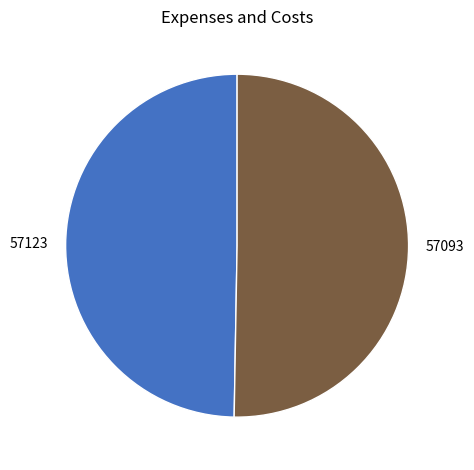

How many slices are in this pie chart?

2